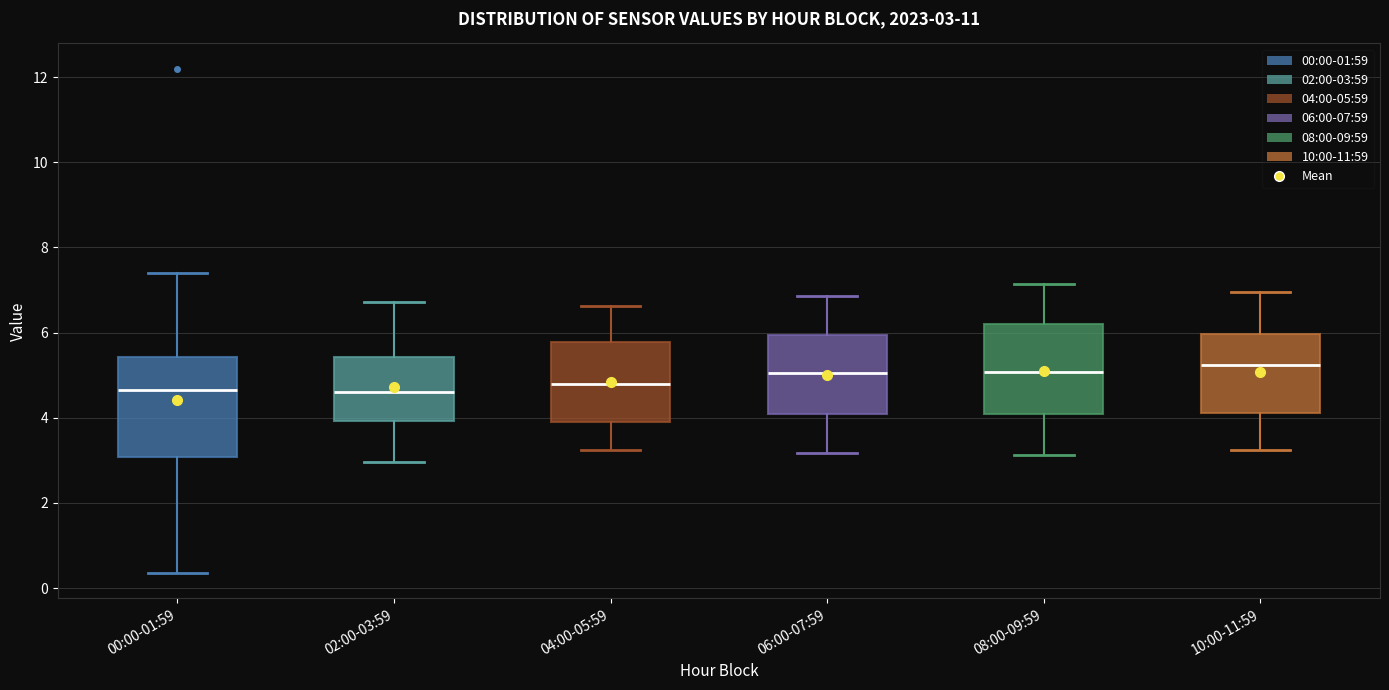

Comparing the boxes themselves (not the whiskers), which one is the tallest?

00:00-01:59